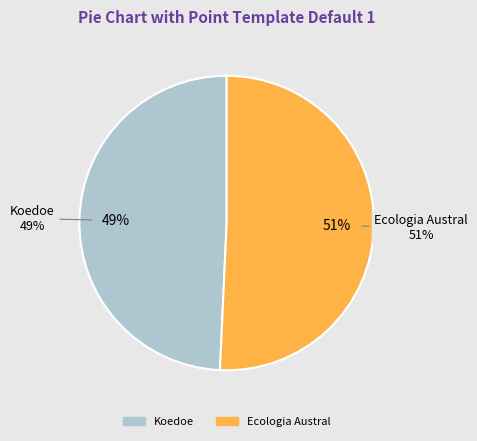

Combined, do Koedoe and Ecologia Austral account for over 50%?

Yes